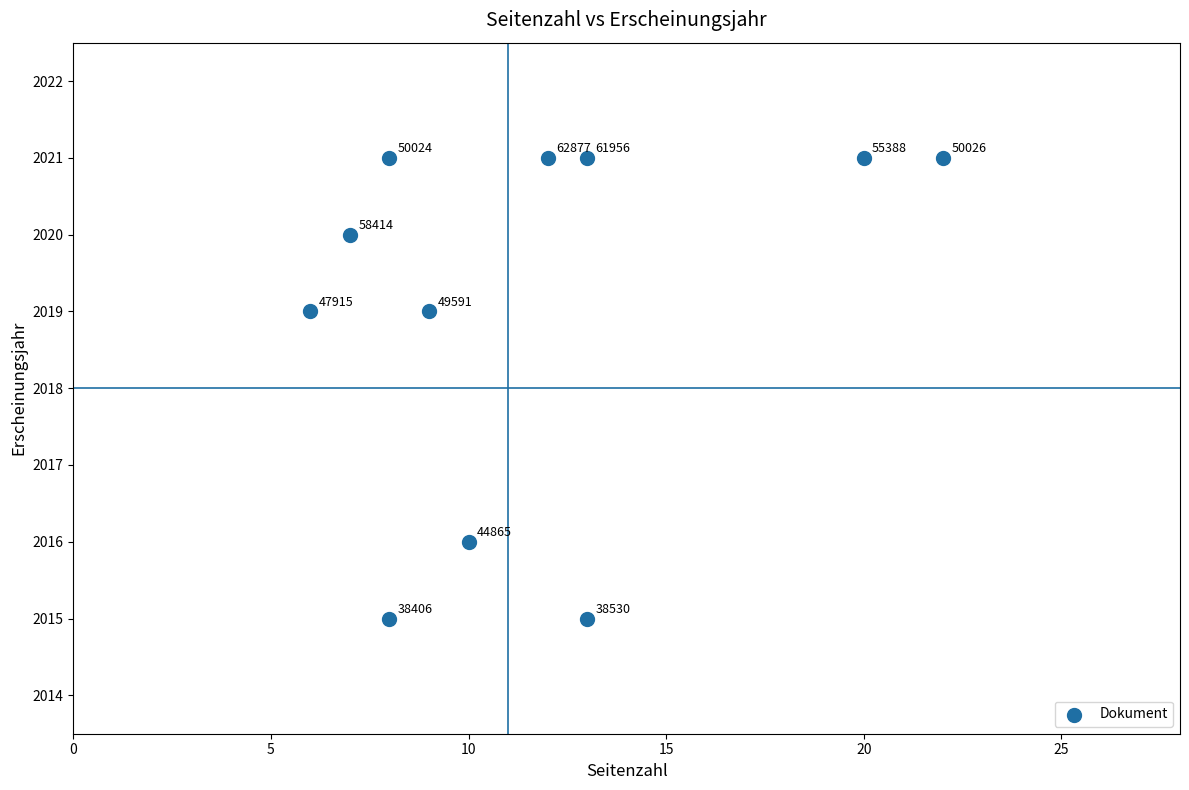

What Y value in the scatter plot is closest to 2018?

2019